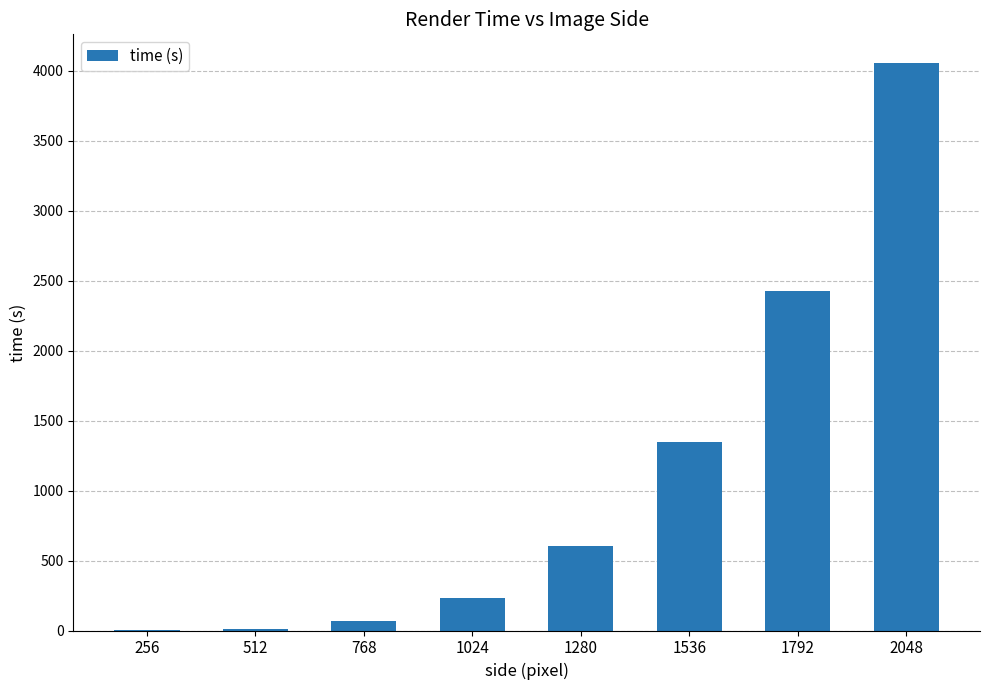

Where is the data nearest to the value 2029?

1792